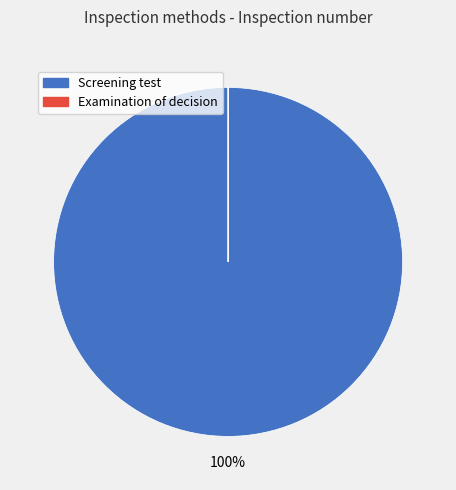

Is it true that Screening test is 100% of the pie?

True